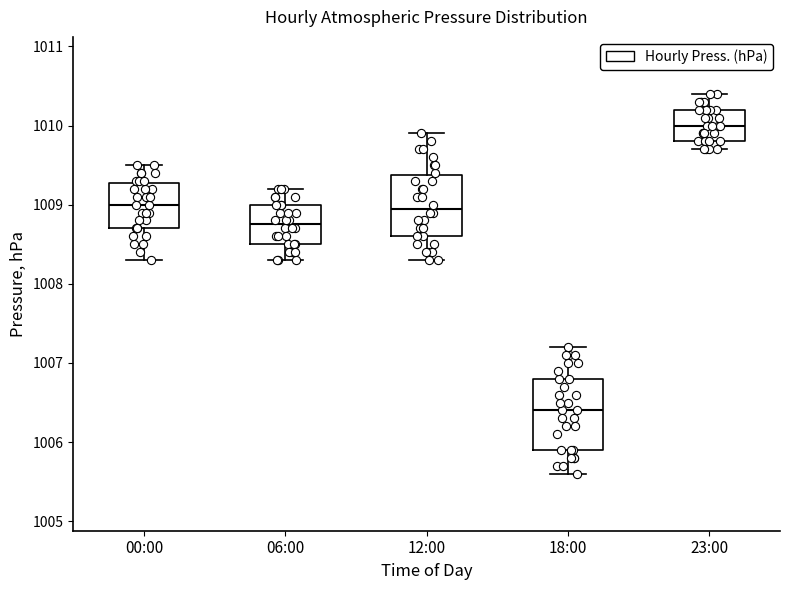

Which box has the highest median line?

23:00